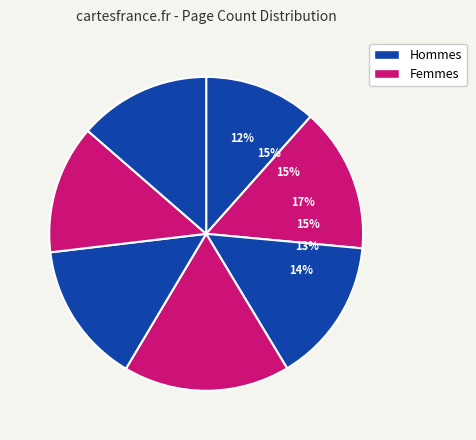

What portion of the pie excludes 15456?

85.1%